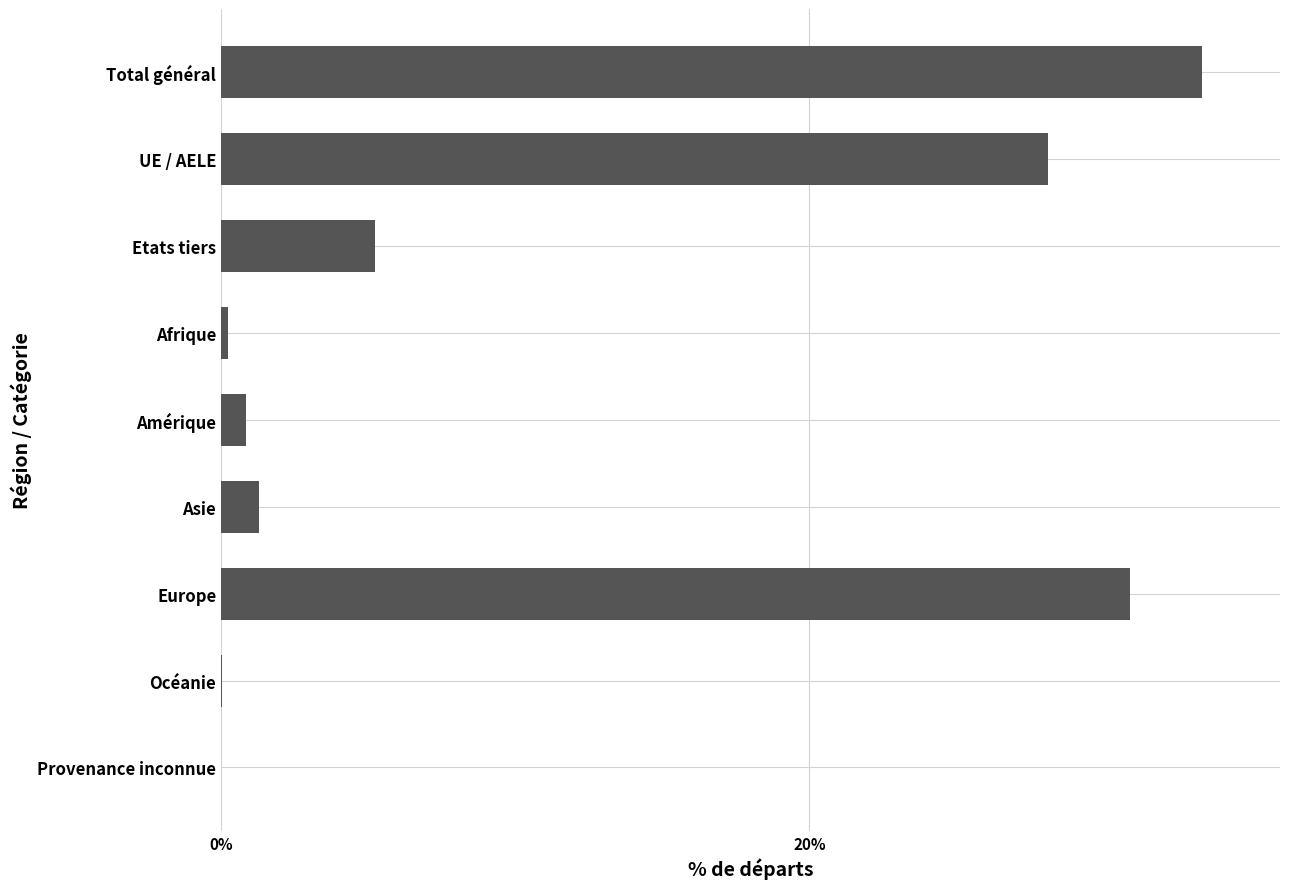

What is the maximum value shown in the chart?

33.3